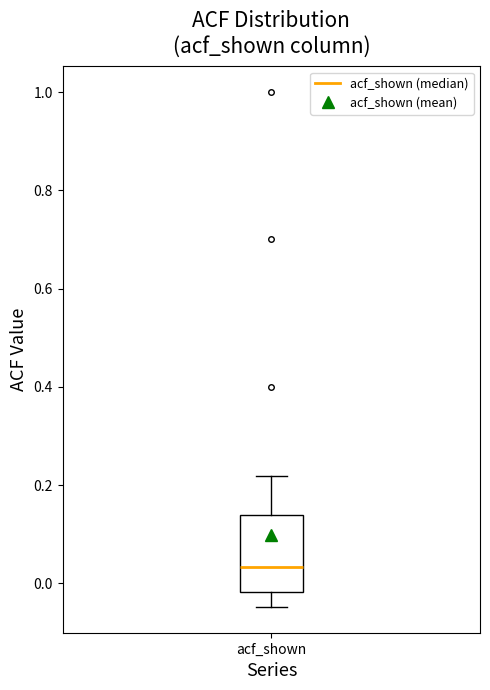

Read this box plot against the y-axis: the position of the median line, the range covered by the box, and the ends of both whiskers. The values are not printed on the chart, so give them approximately, as read against the axis.

median 0.04, box -0.02 to 0.14, whiskers -0.04 to 0.22